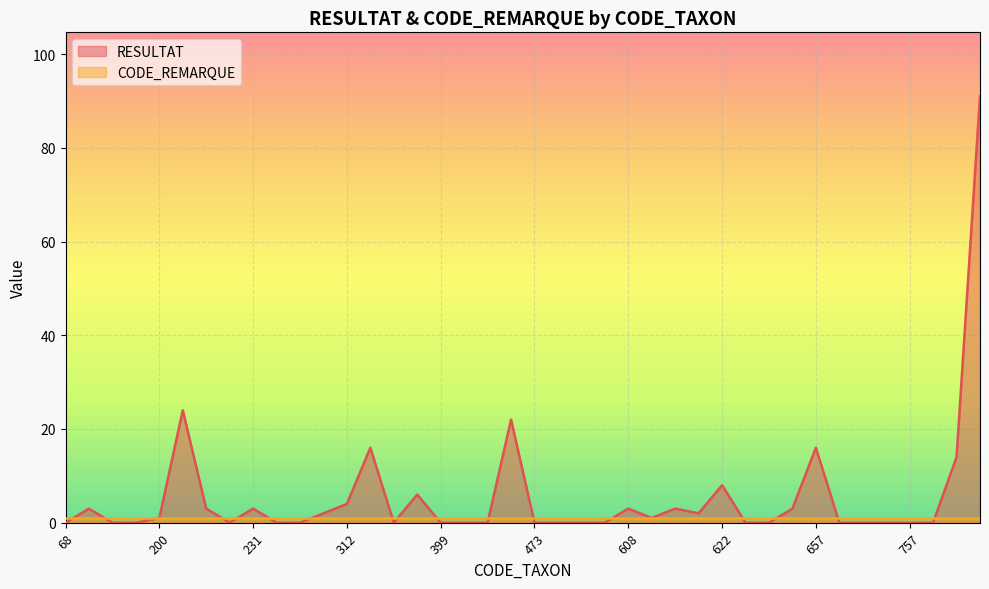

How many lines are shown in the chart?

2